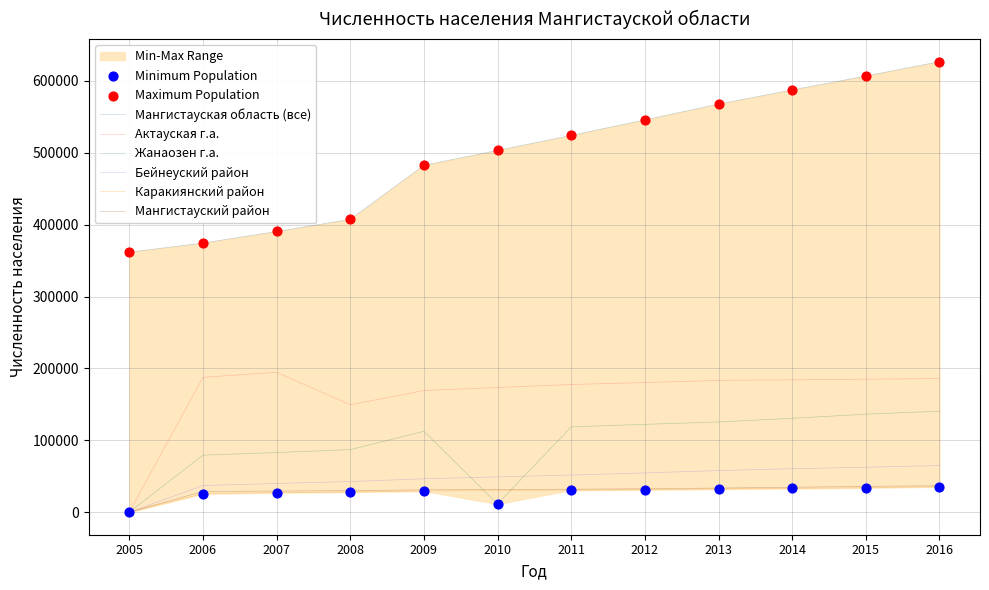

Which series contains the lowest Y value?

Каракиянский район